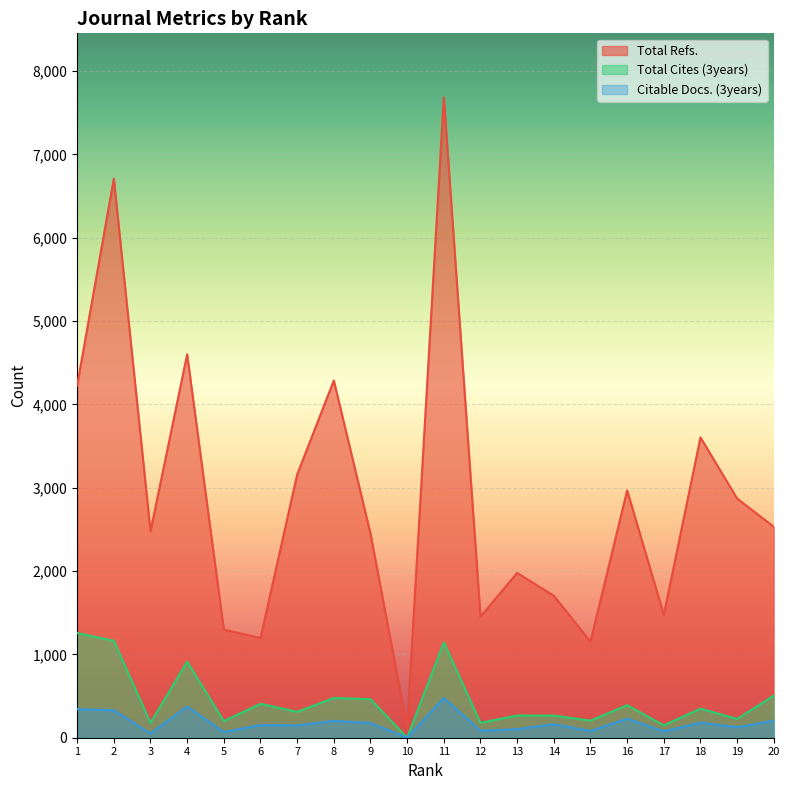

Between 3 and 1, which is larger?

1